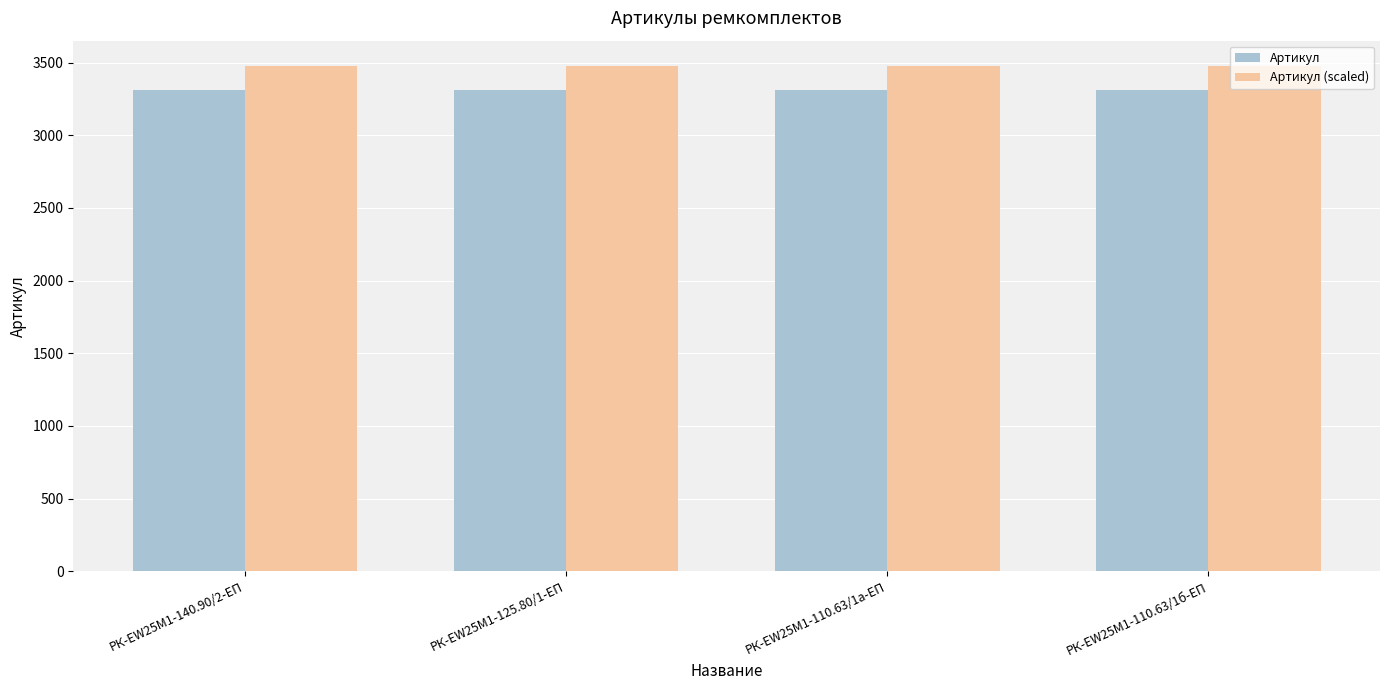

What position from the left is РК-EW25M1-110.63/1б-ЕП?

4